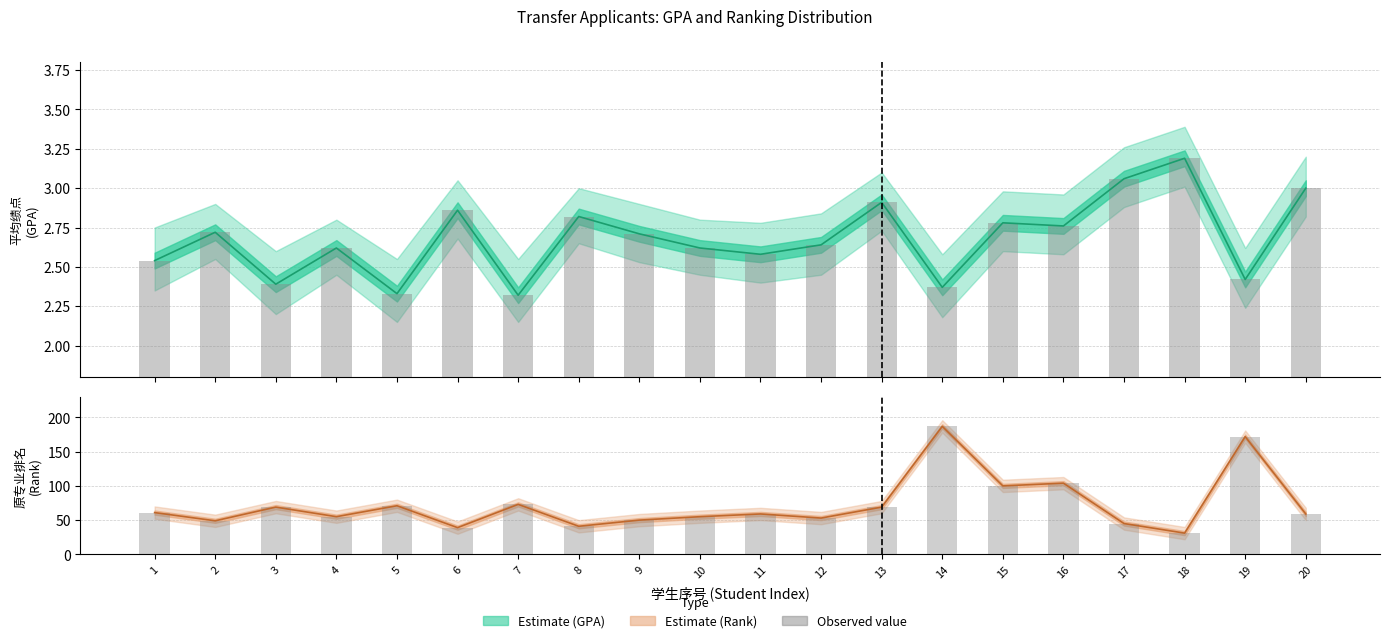

Which category has the lowest value in the 平均绩点 (Mean GPA) series?

7